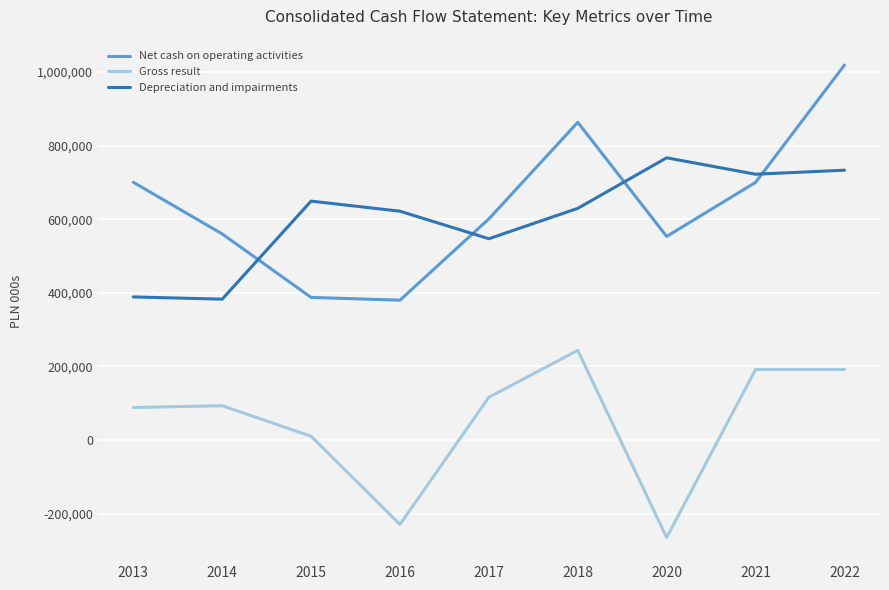

Rank the series by their maximum value, from lowest to highest.

Gross result, Depreciation and impairments, Net cash on operating activities